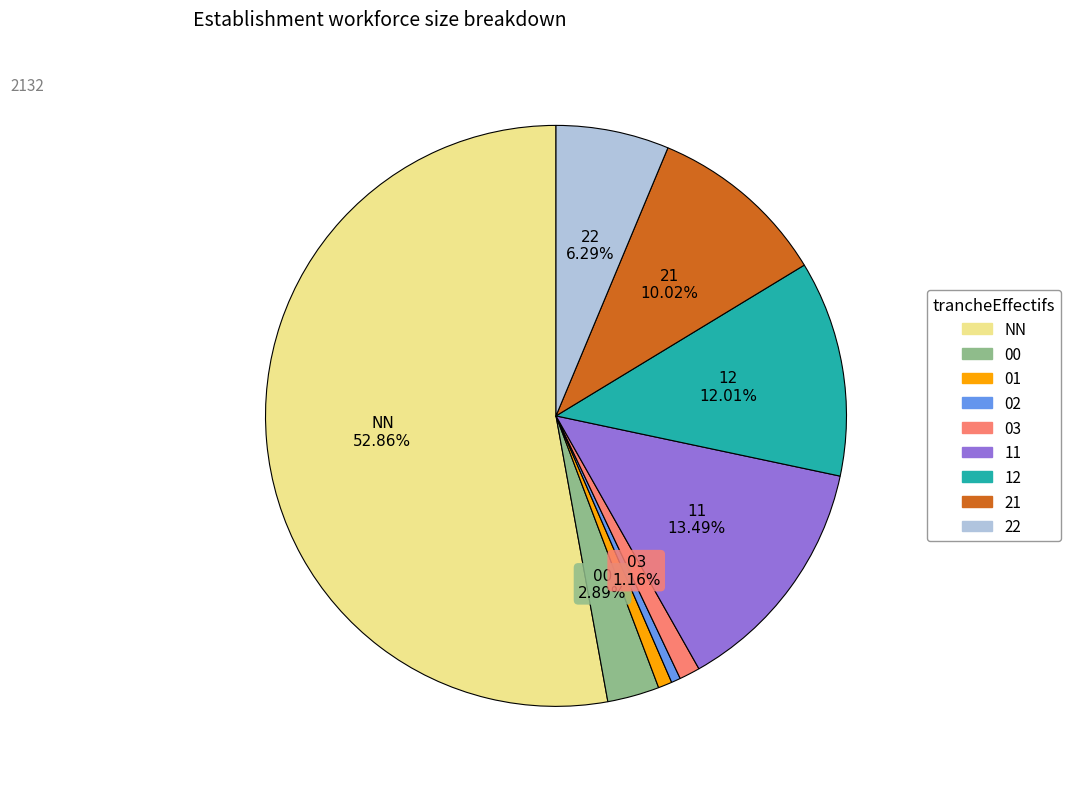

True or false: NN accounts for 53% of the total.

True